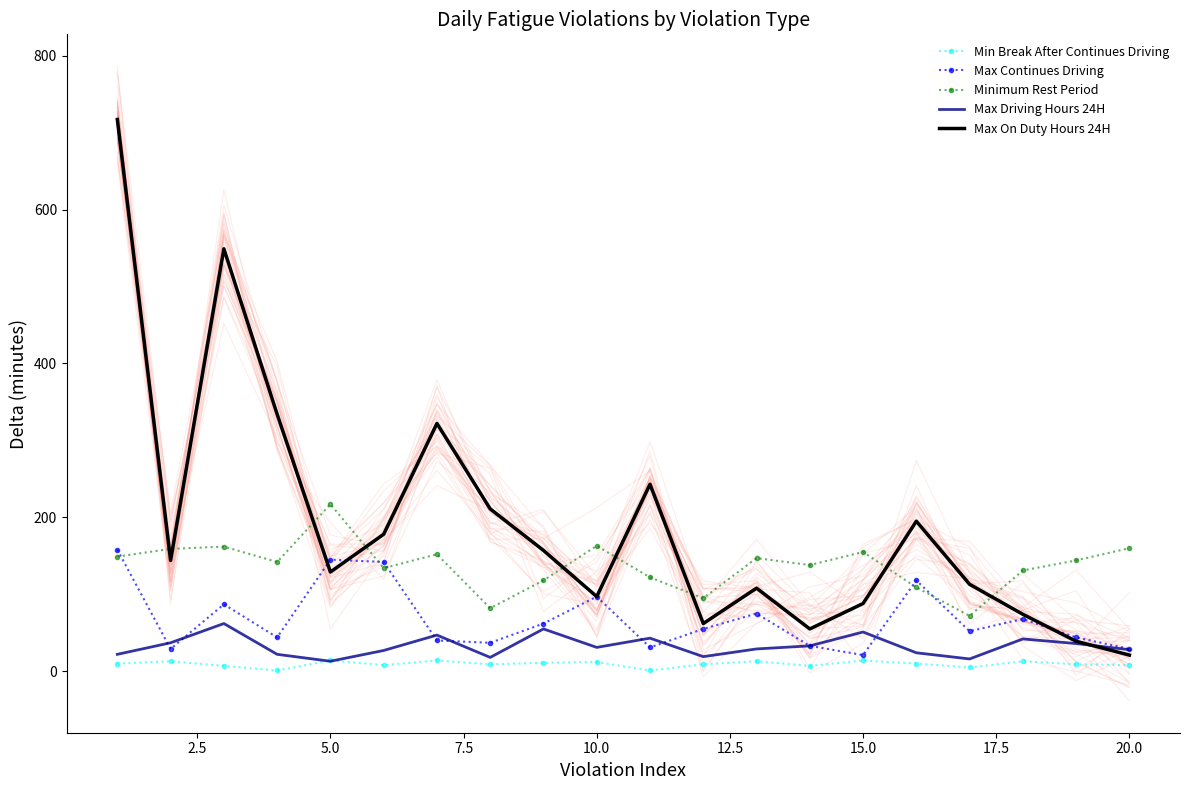

Which series has the largest total across all categories?

Max On Duty Hours 24H